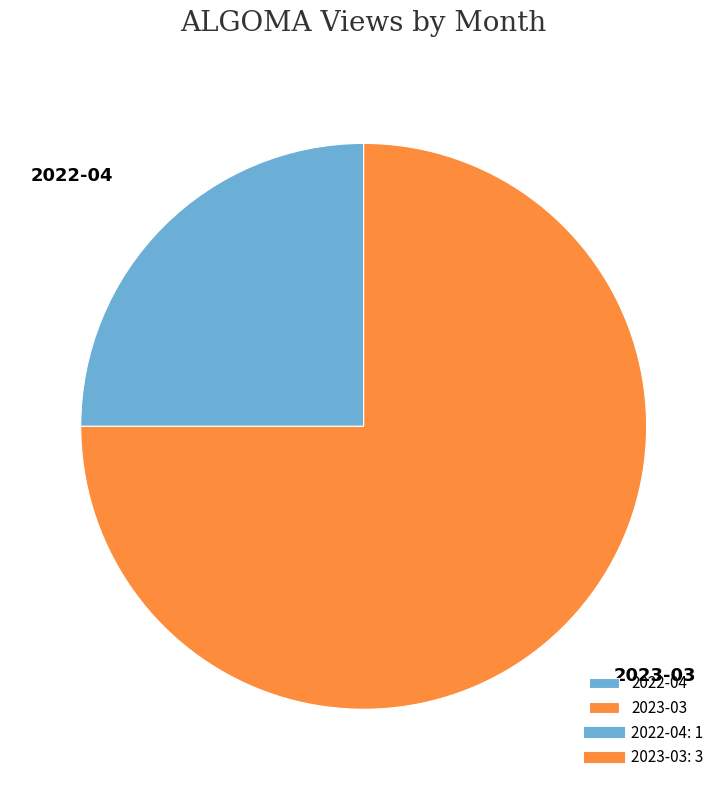

Rank the categories by value from lowest to highest.

2022-04, 2023-03